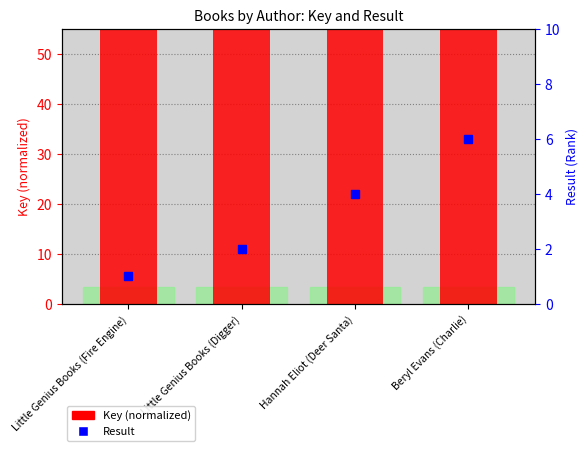

Which series contains the highest Y value?

Key (normalized)